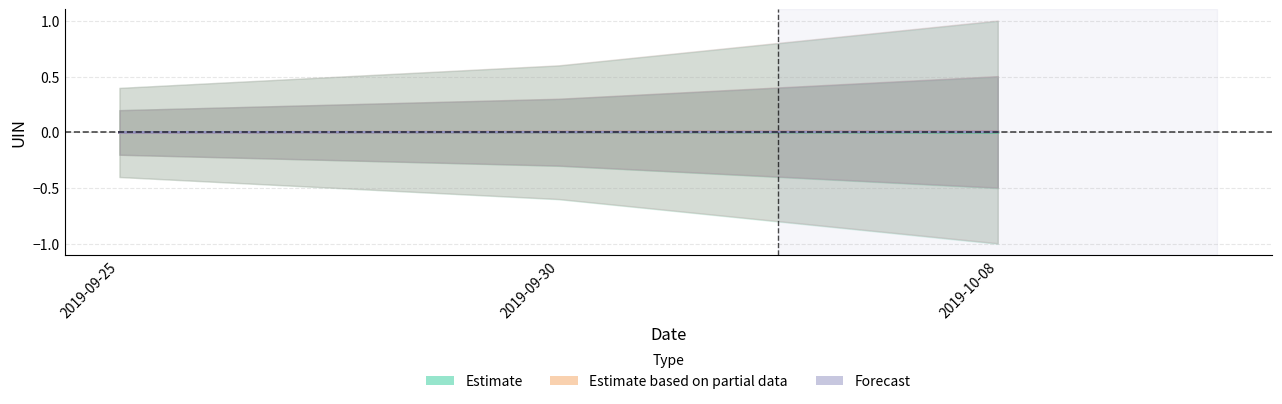

Which category has the lowest value in the Estimate series?

2019-09-25